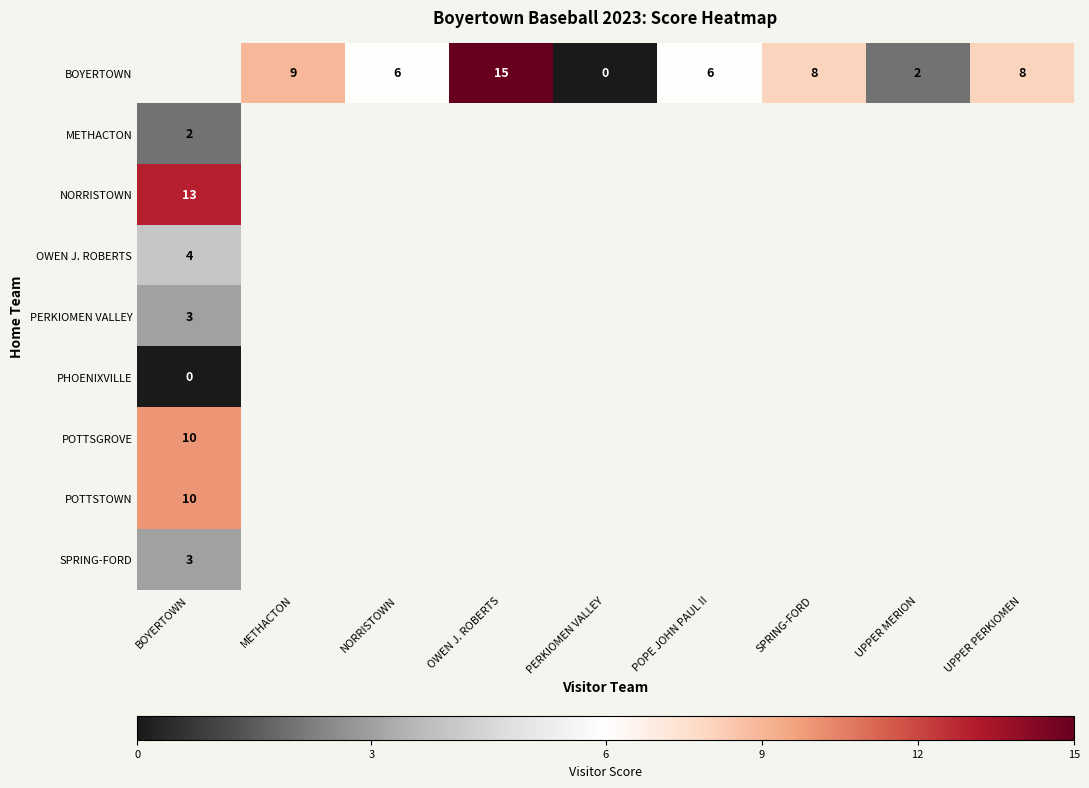

The value of BOYERTOWN at SPRING-FORD is 8. True or false?

True